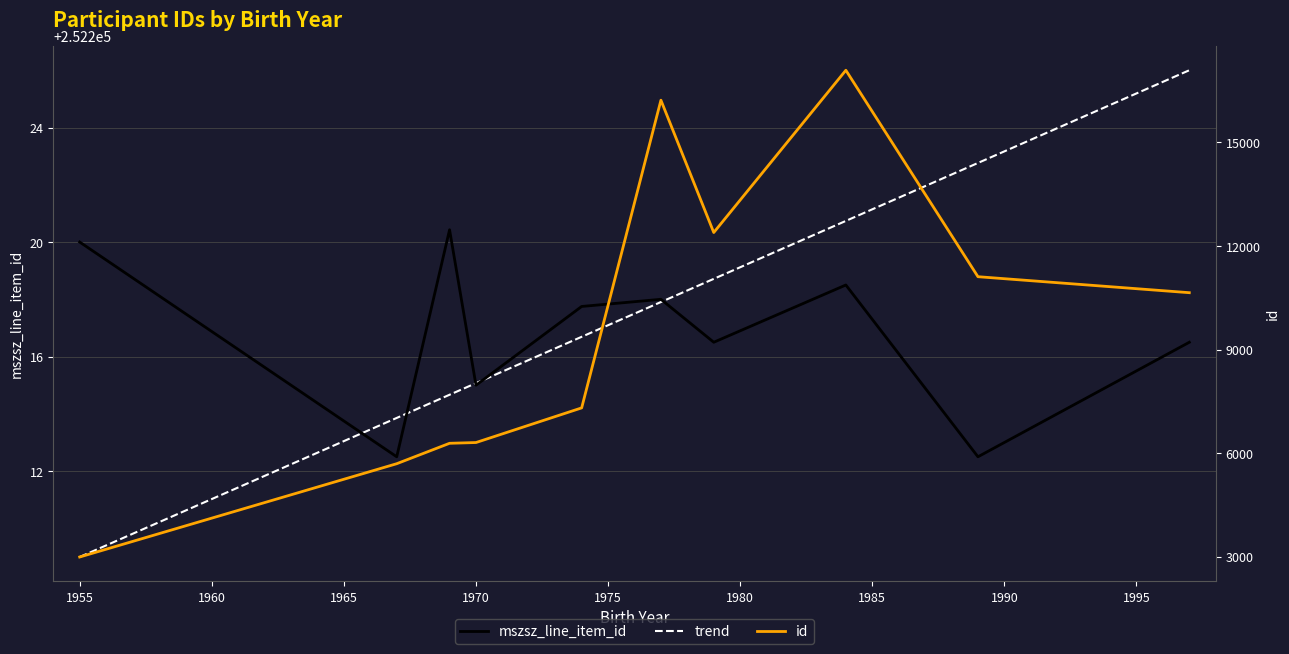

Is the value of id at 1960 greater than the value of mszsz_line_item_id at 1975?

No